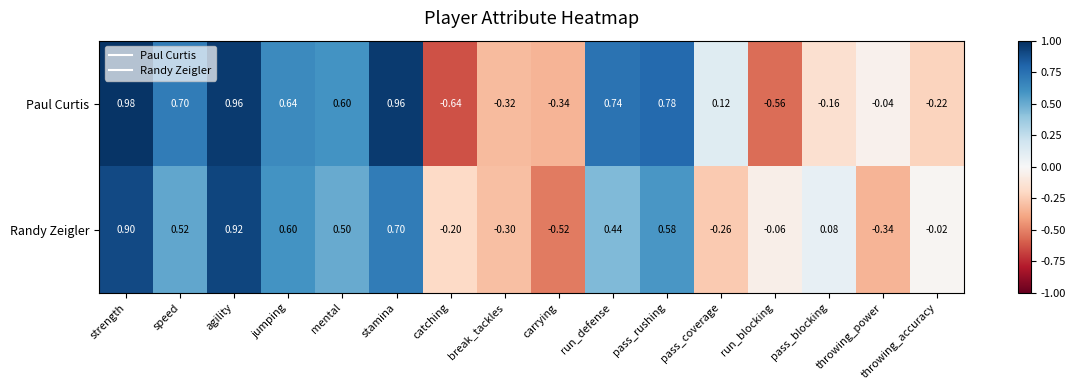

Is the value of Randy Zeigler at pass_rushing greater than the value of Paul Curtis at carrying?

Yes